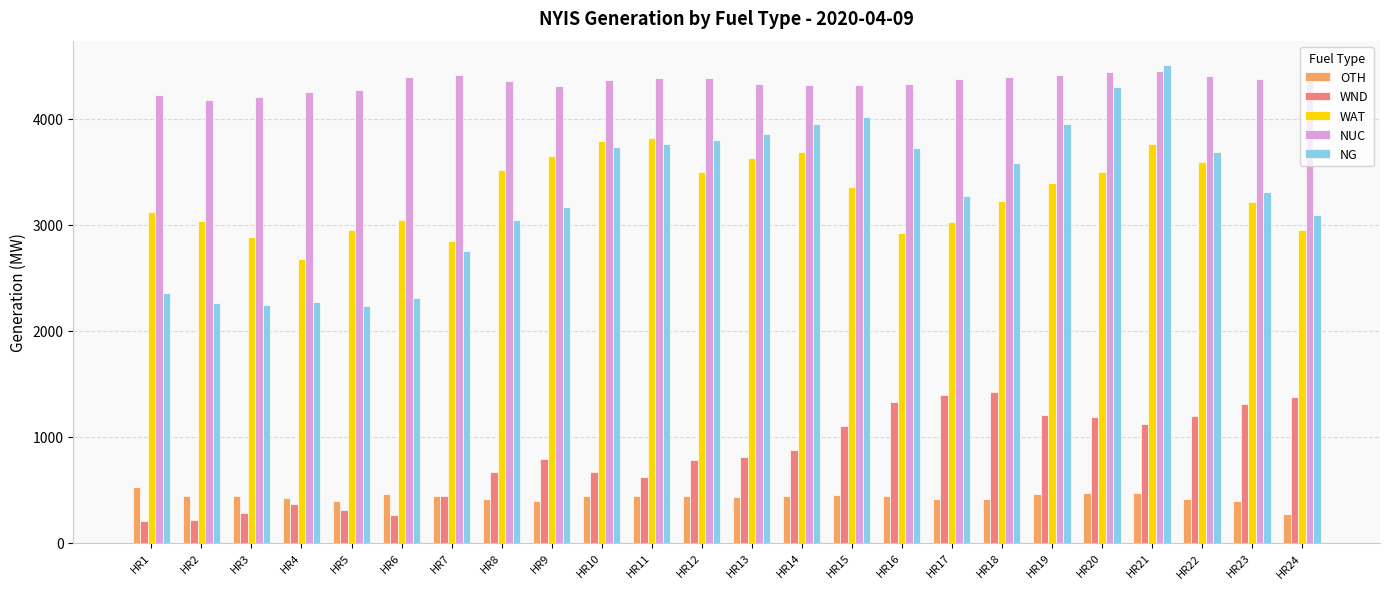

At which category is the sum across all series the highest?

HR21